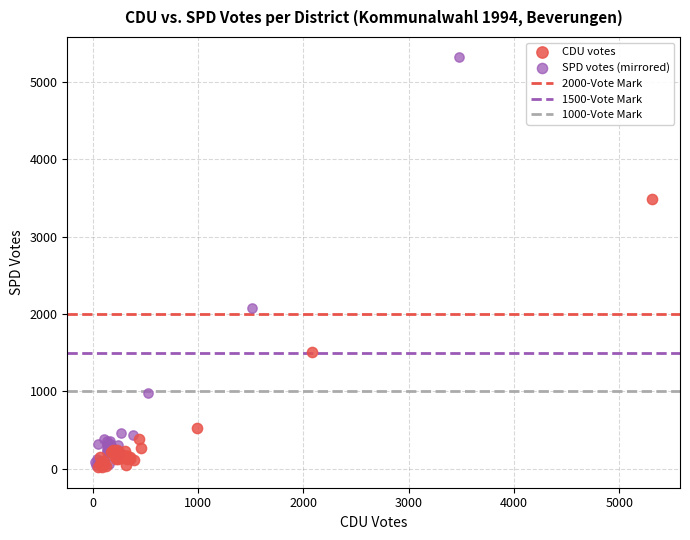

Which series has the widest spread of Y values?

SPD votes (mirrored)